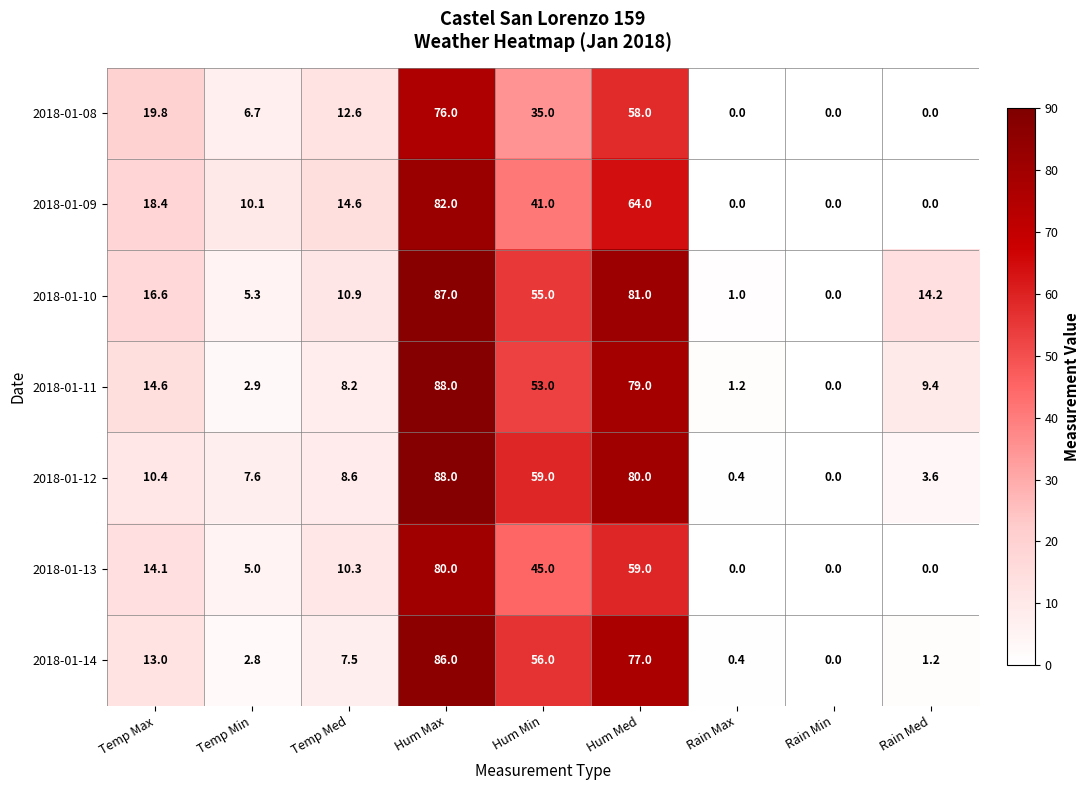

How many values in the 2018-01-10 series are below 14?

4